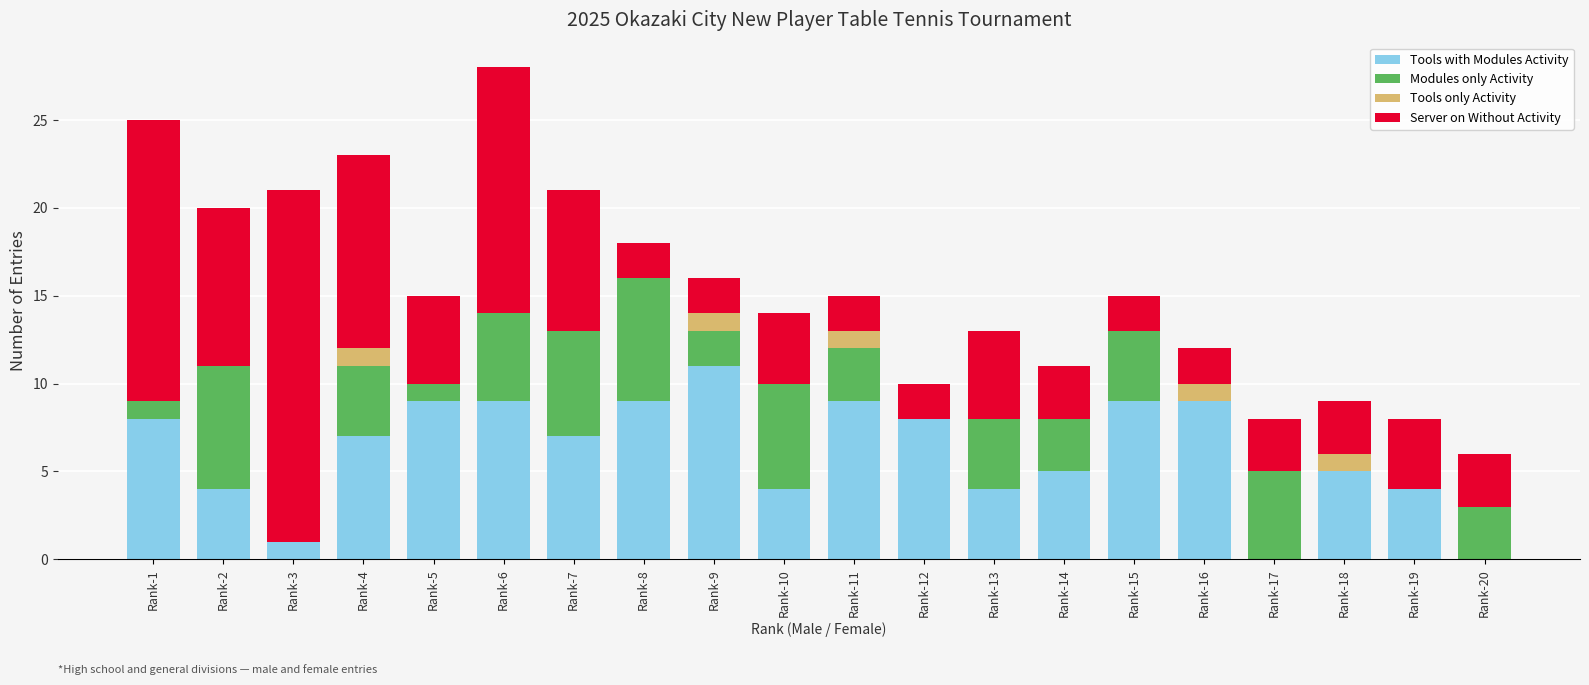

What is the total value across all series at Rank-4?

23